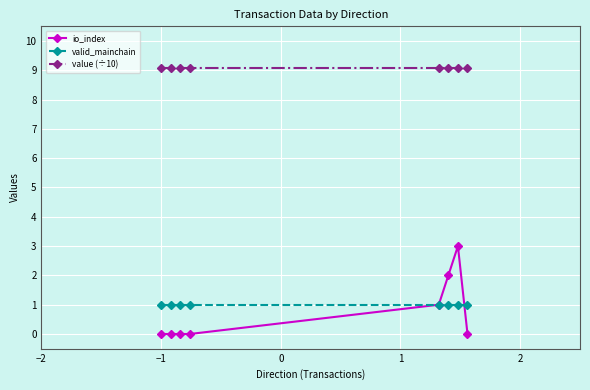

Reading left to right, extract all data points from this chart.

io_index: 0.0	0.0	0.0	0.0	1.0	2.0	3.0	0.0
valid_mainchain: 1.0	1.0	1.0	1.0	1.0	1.0	1.0	1.0
value (÷10): 9.1	9.1	9.1	9.1	9.1	9.1	9.1	9.1